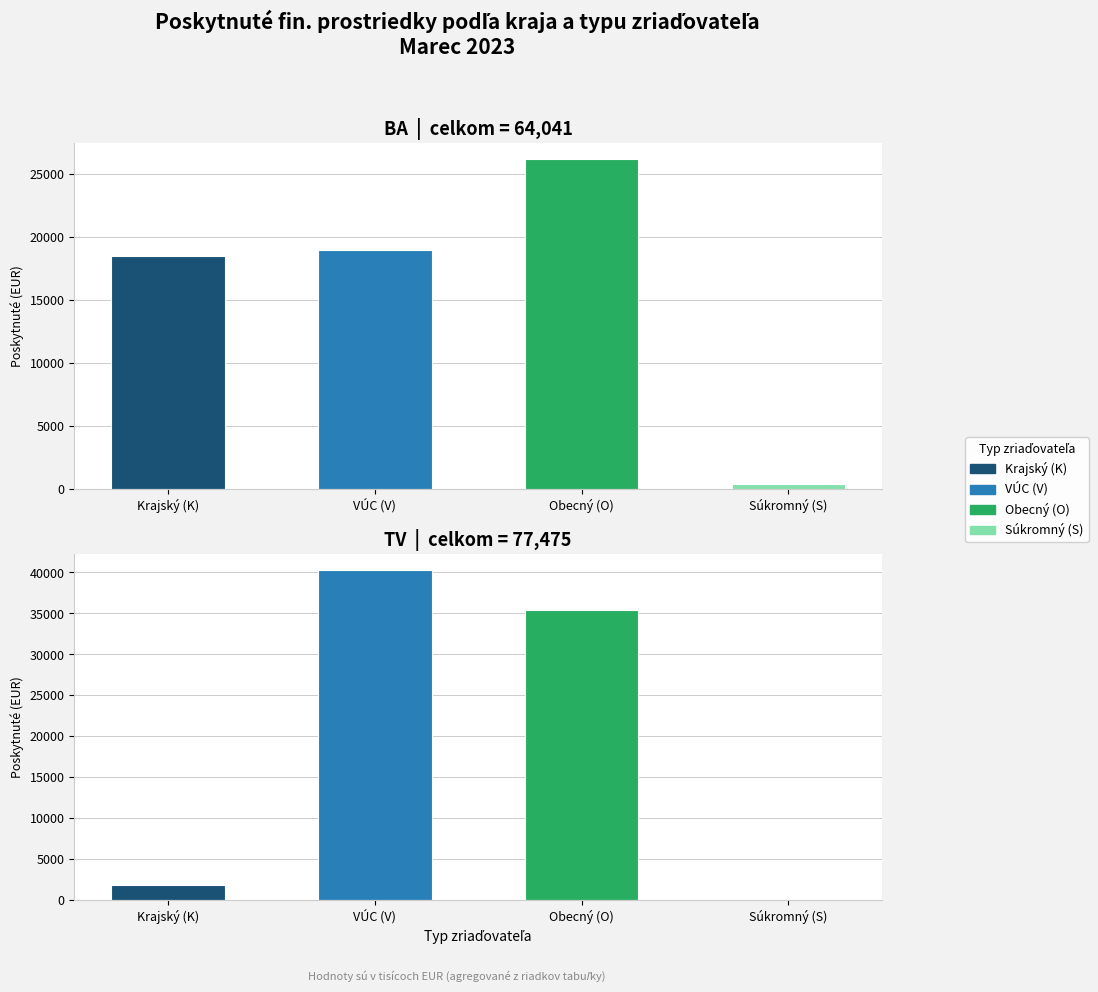

Which series changed the most between 2 and 3?

K